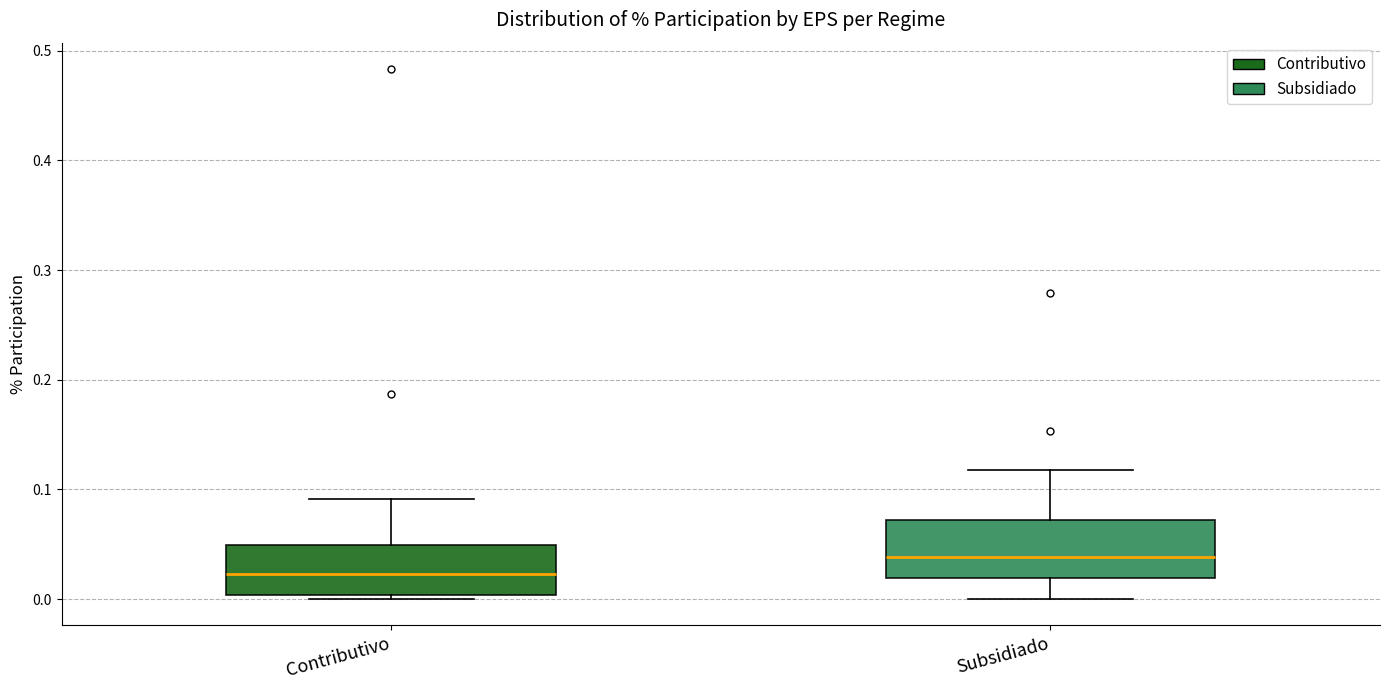

Which box has the highest median line?

Subsidiado